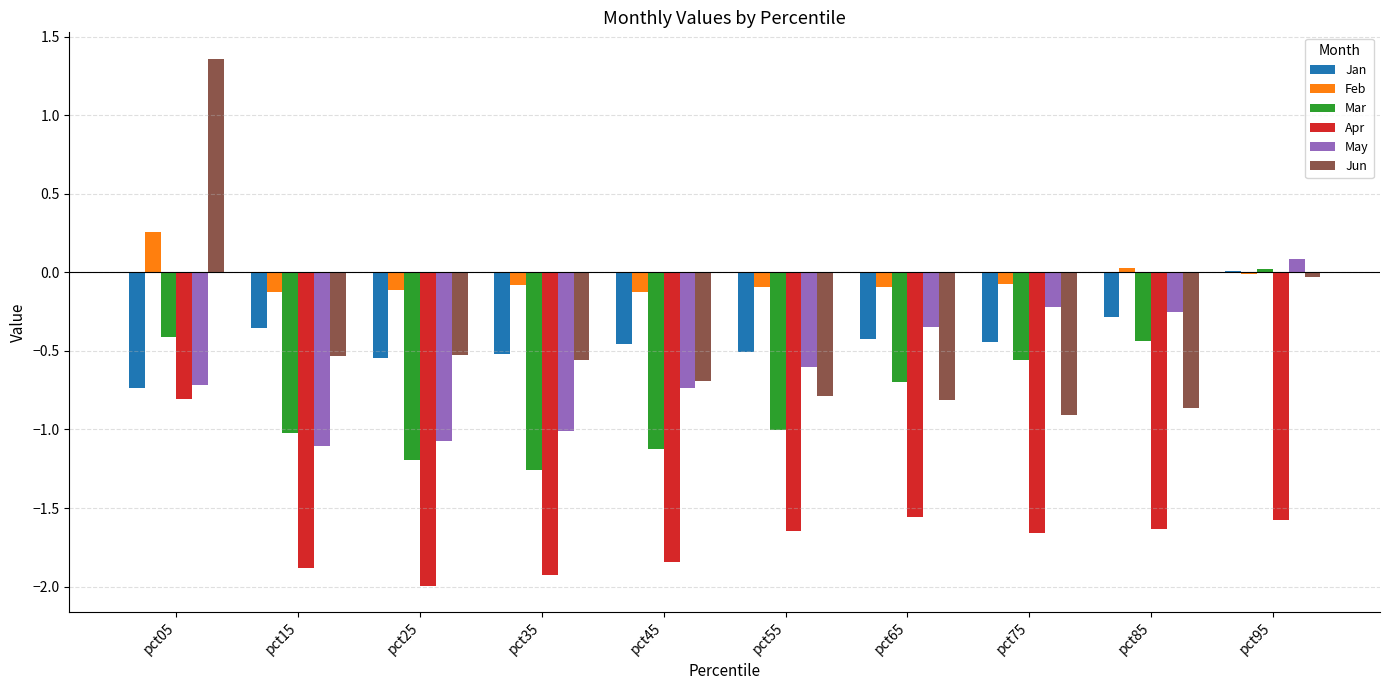

Which category has the highest value across all series?

pct05